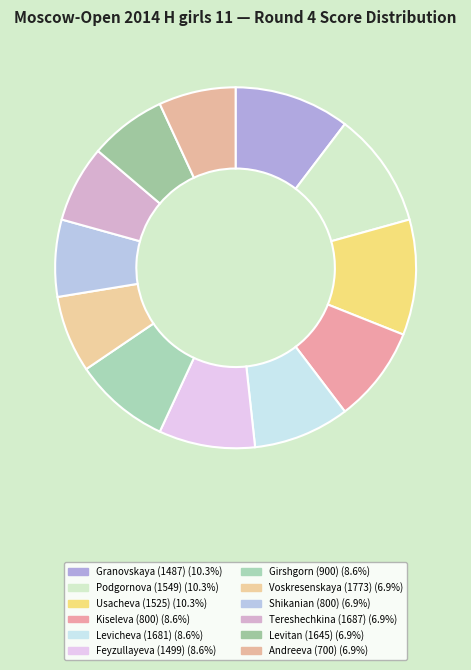

Count the number of slices in the pie.

12